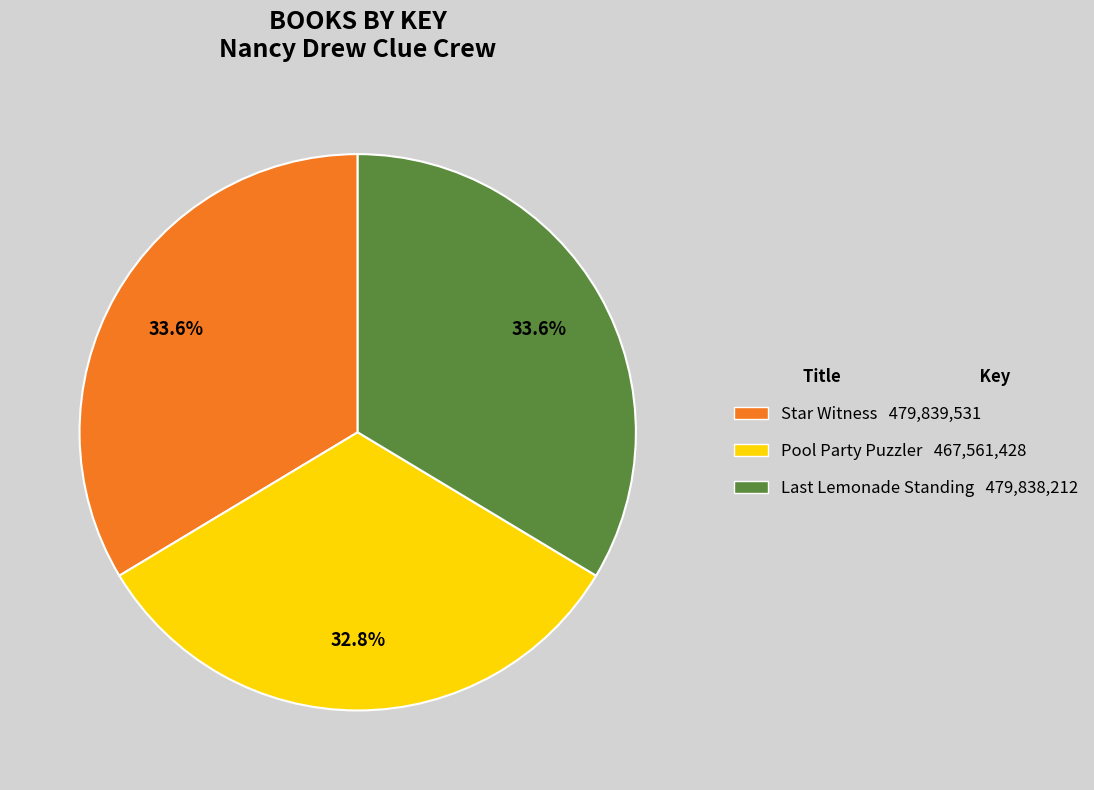

Is there any slice that represents more than half of the pie?

No